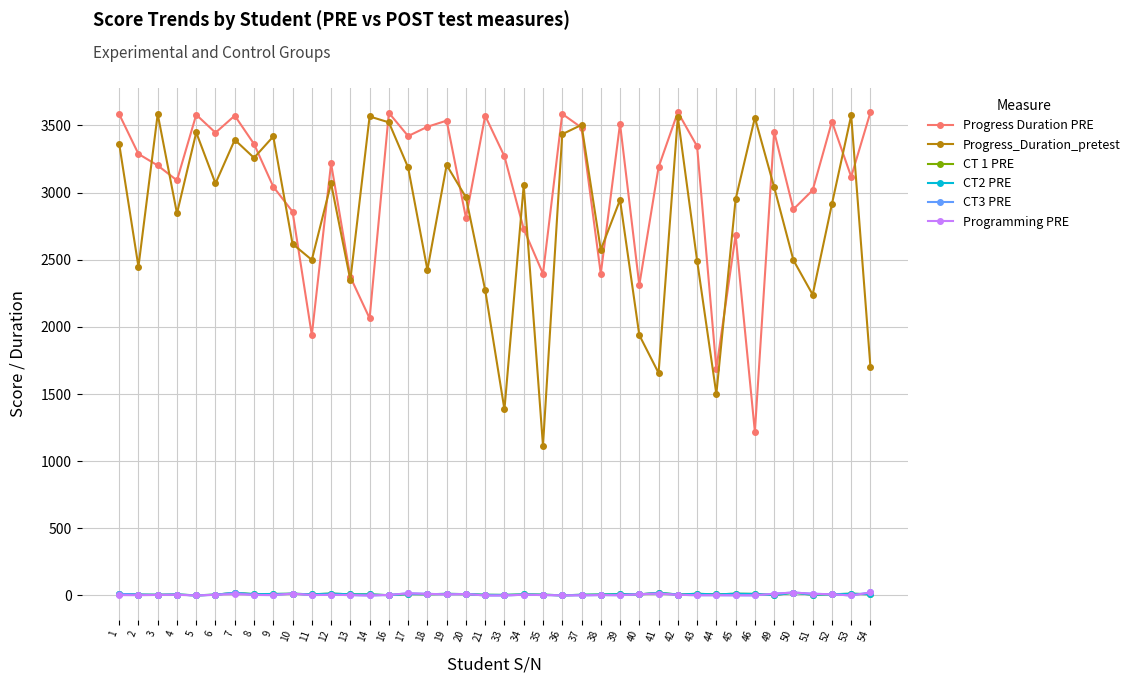

Reading right to left, transcribe all the data shown in this chart.

Progress Duration PRE: 54=3599.0	53=3118.0	52=3529.0	51=3018.0	50=2876.0	49=3454.0	46=1219.0	45=2683.0	44=1689.0	43=3345.0	42=3599.0	41=3189.0	40=2311.0	39=3512.0	38=2396.0	37=3484.0	36=3586.0	35=2396.0	34=2729.0	33=3270.0	21=3572.0	20=2813.0	19=3536.0	18=3490.0	17=3421.0	16=3594.0	14=2064.0	13=2372.0	12=3217.0	11=1939.0	10=2858.0	9=3044.0	8=3362.0	7=3573.0	6=3446.0	5=3580.0	4=3091.0	3=3202.0	2=3288.0	1=3584.0
Progress_Duration_pretest: 54=1699.0	53=3575.0	52=2915.0	51=2240.0	50=2497.0	49=3041.0	46=3558.0	45=2950.0	44=1500.0	43=2494.0	42=3562.0	41=1657.0	40=1939.0	39=2946.0	38=2574.0	37=3504.0	36=3435.0	35=1116.0	34=3055.0	33=1385.0	21=2274.0	20=2965.0	19=3205.0	18=2425.0	17=3187.0	16=3523.0	14=3567.0	13=2349.0	12=3069.0	11=2499.0	10=2618.0	9=3418.0	8=3259.0	7=3393.0	6=3068.0	5=3448.0	4=2845.0	3=3585.0	2=2448.0	1=3363.0
CT 1 PRE: 54=9.0	53=13.0	52=9.0	51=5.5	50=20.0	49=3.0	46=11.5	45=13.0	44=8.0	43=12.5	42=7.0	41=20.0	40=8.0	39=10.0	38=7.0	37=5.0	36=1.0	35=6.0	34=8.0	33=4.0	21=5.0	20=10.0	19=12.0	18=9.0	17=10.5	16=2.0	14=8.0	13=8.5	12=14.0	11=8.5	10=13.0	9=11.0	8=10.0	7=19.5	6=6.0	5=1.0	4=7.0	3=5.0	2=6.0	1=12.0
CT2 PRE: 54=9.0	53=13.0	52=9.0	51=5.5	50=20.0	49=3.0	46=11.5	45=13.0	44=8.0	43=12.5	42=7.0	41=20.0	40=8.0	39=10.0	38=7.0	37=5.0	36=1.0	35=6.0	34=8.0	33=4.0	21=5.0	20=10.0	19=12.0	18=9.0	17=10.5	16=2.0	14=8.0	13=8.5	12=14.0	11=8.5	10=13.0	9=11.0	8=10.0	7=19.5	6=6.0	5=1.0	4=7.0	3=5.0	2=6.0	1=12.0
CT3 PRE: 54=22.5	53=0.0	52=9.0	51=12.5	50=22.0	49=13.0	46=1.0	45=1.5	44=2.0	43=2.0	42=5.0	41=14.5	40=9.0	39=2.0	38=3.0	37=1.0	36=1.0	35=3.0	34=5.5	33=0.0	21=0.0	20=11.0	19=8.0	18=12.0	17=16.0	16=4.0	14=0.0	13=3.0	12=5.0	11=3.0	10=14.0	9=3.0	8=4.0	7=19.5	6=5.0	5=0.0	4=7.0	3=4.0	2=6.0	1=12.0
Programming PRE: 54=22.5	53=0.0	52=9.0	51=12.5	50=22.0	49=13.0	46=1.0	45=1.5	44=2.0	43=2.0	42=5.0	41=14.5	40=9.0	39=2.0	38=3.0	37=1.0	36=1.0	35=3.0	34=5.5	33=0.0	21=0.0	20=11.0	19=8.0	18=12.0	17=16.0	16=4.0	14=0.0	13=3.0	12=5.0	11=3.0	10=14.0	9=3.0	8=4.0	7=11.0	6=5.0	5=0.0	4=5.0	3=4.0	2=2.0	1=3.0